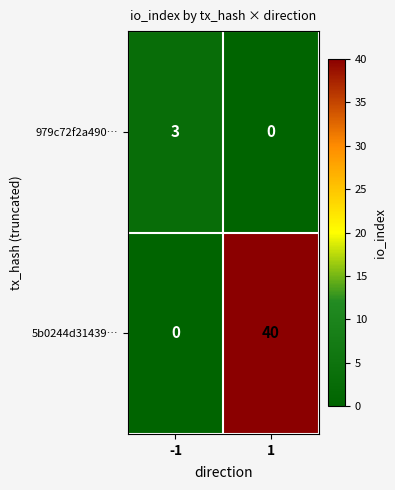

What is the sum of the 979c72f2a490… values at -1 and 1?

3